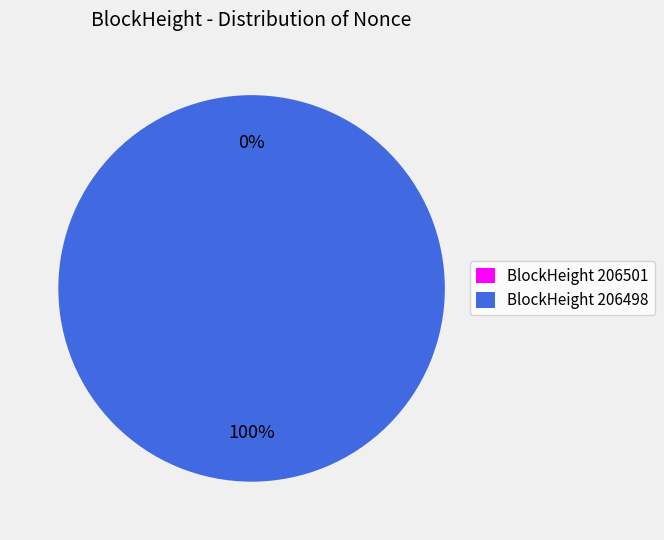

Which slice is the smallest?

206501